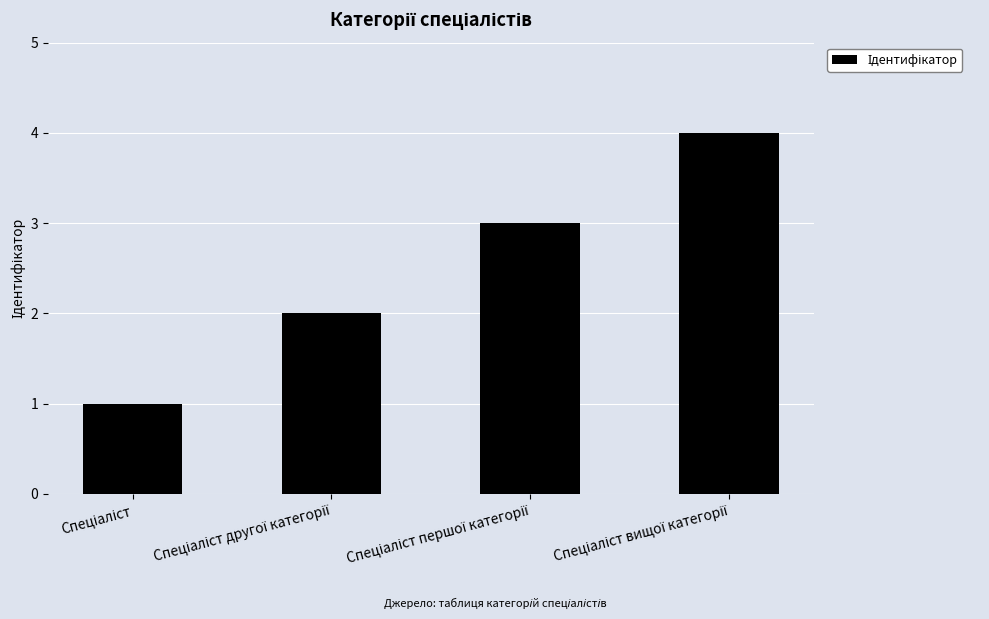

What is the difference between the maximum and minimum values?

3